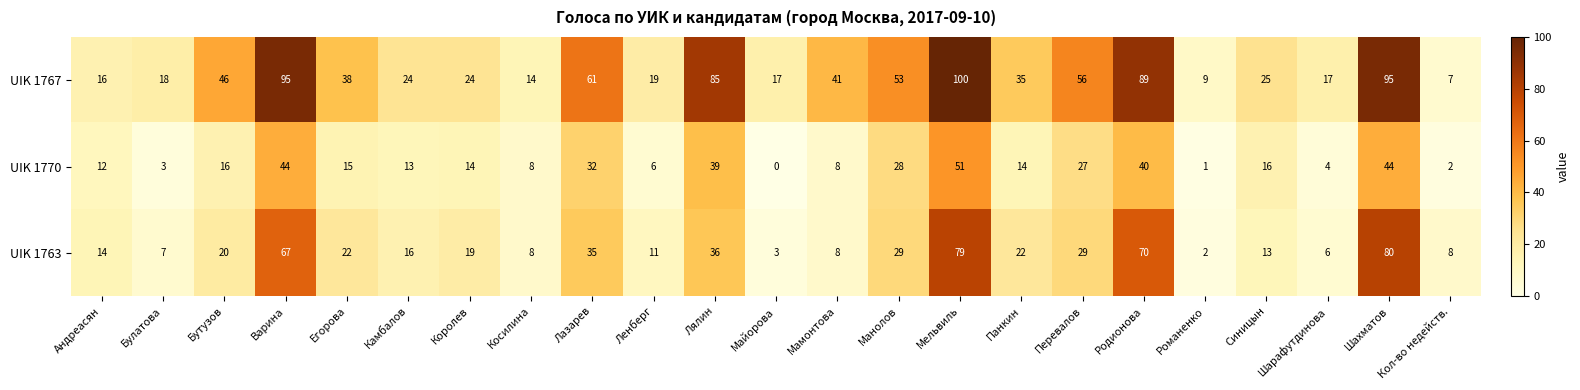

What is the difference between the highest and lowest values at Андреасян?

4